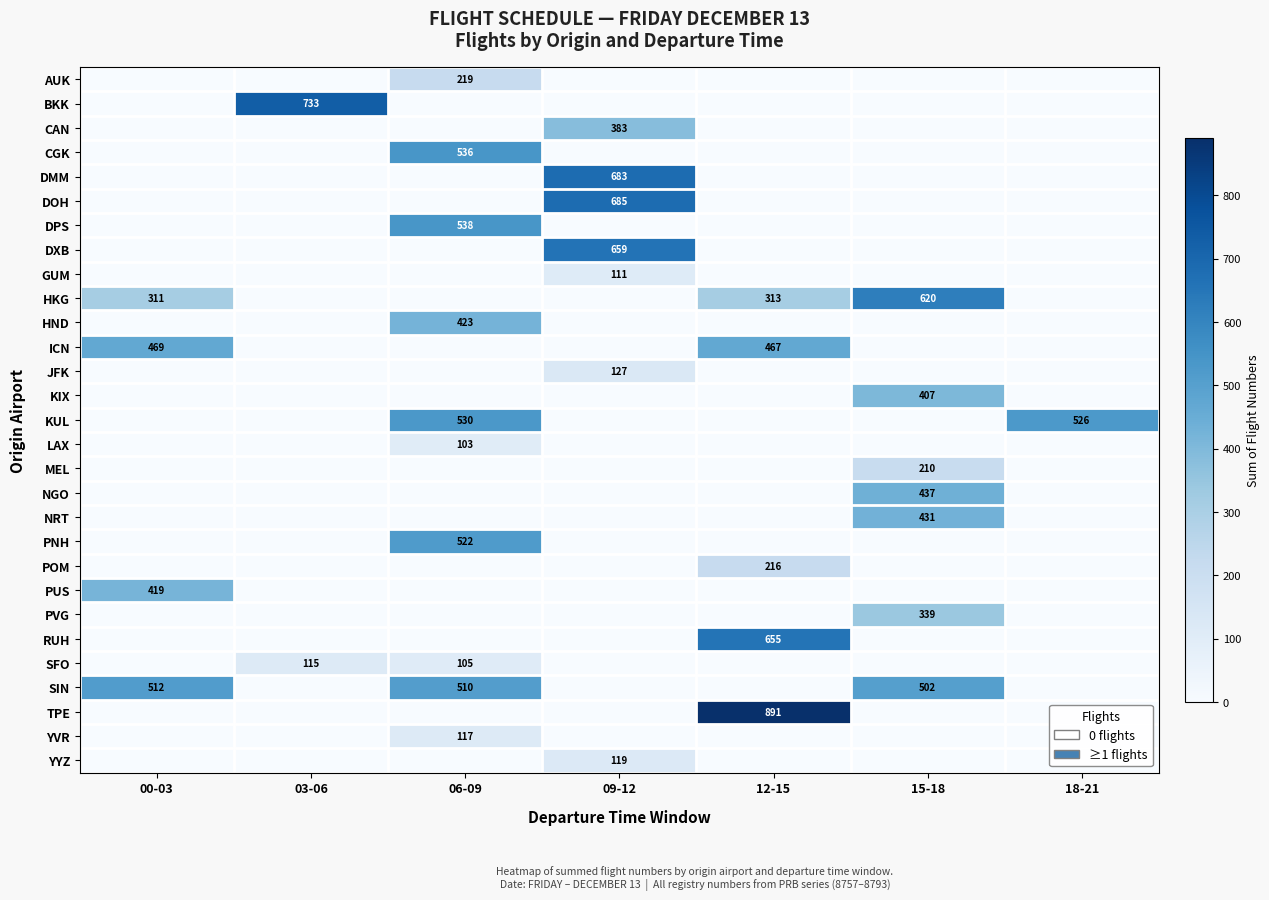

Count the number of categories in the chart.

7